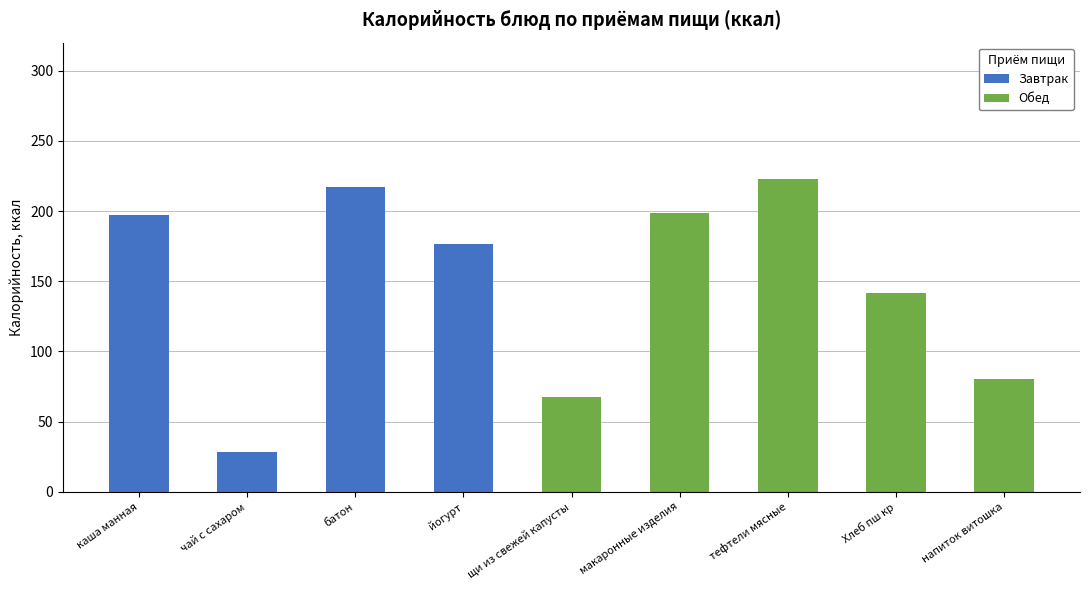

How many values in the Завтрак series exceed 0?

4